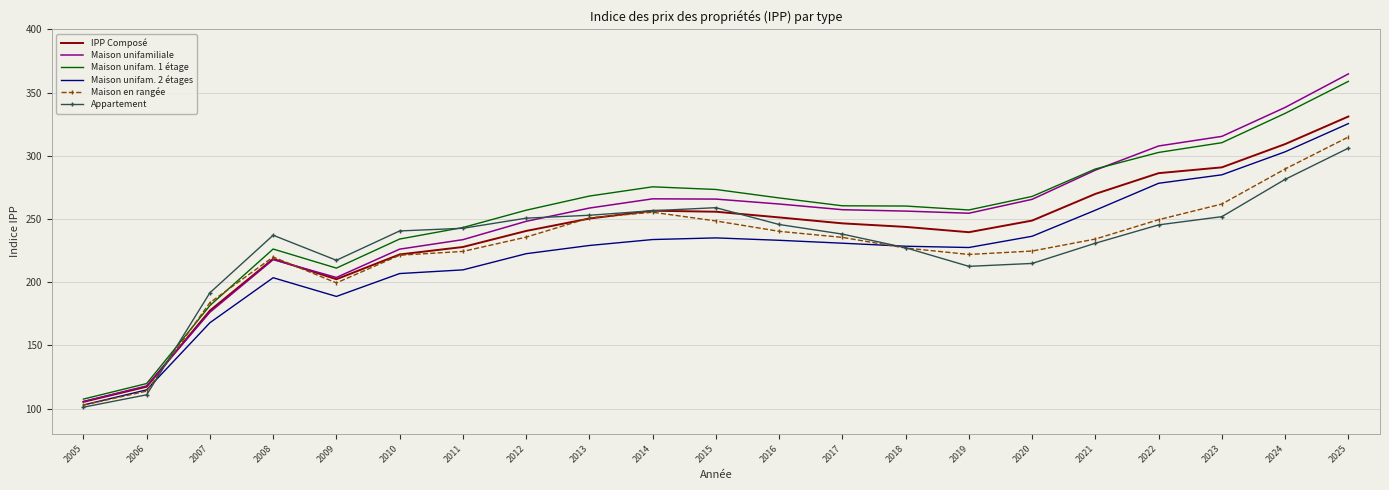

At which label does Maison en rangée reach its peak?

2025